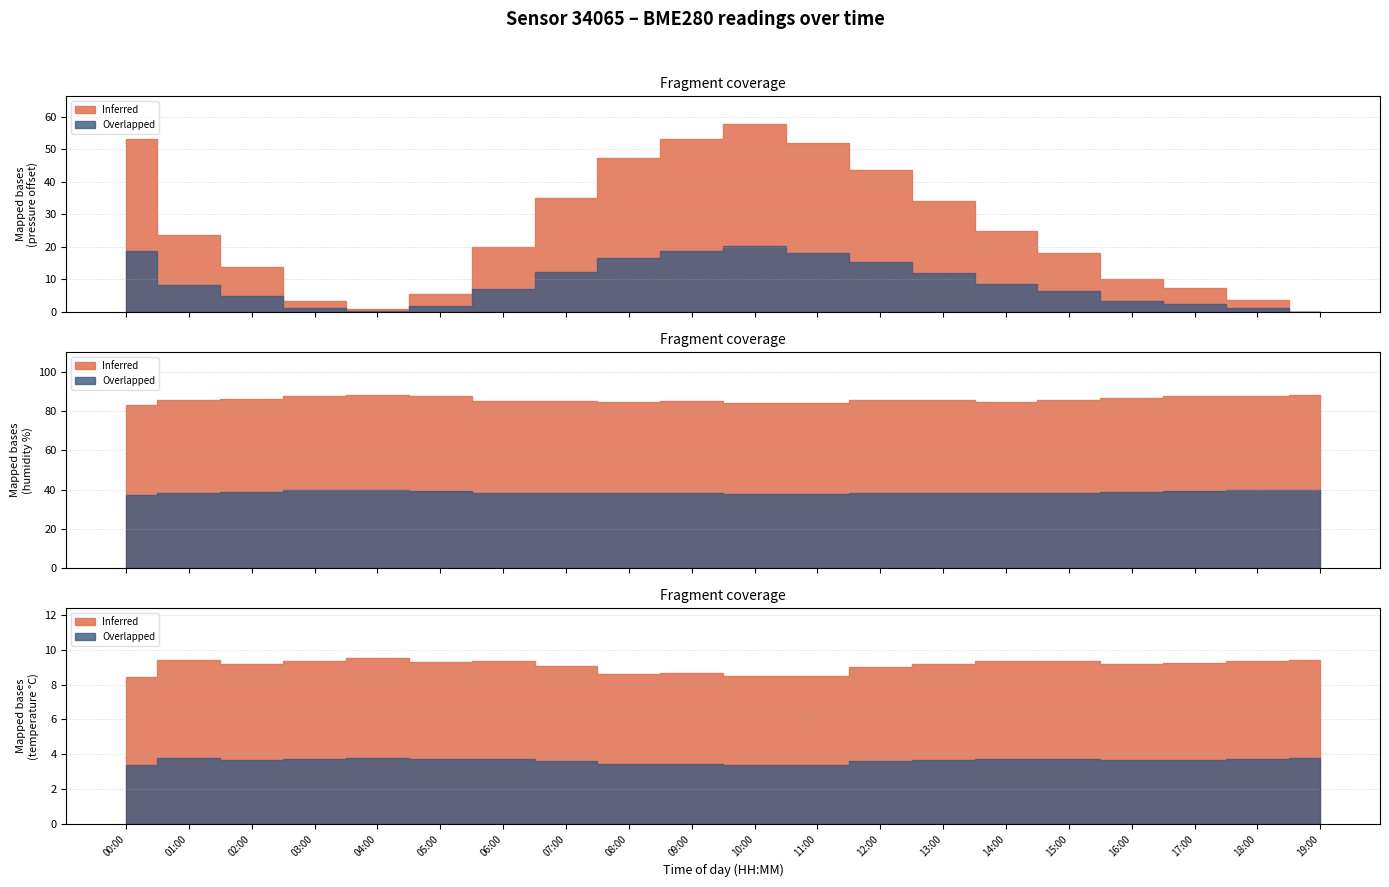

Reading left to right, transcribe all the data shown in this chart.

pressure: 00:00=96558.8	01:00=96529.3	02:00=96519.2	03:00=96508.8	04:00=96506.4	05:00=96511.0	06:00=96525.4	07:00=96540.5	08:00=96552.8	09:00=96558.7	10:00=96563.1	11:00=96557.4	12:00=96549.1	13:00=96539.7	14:00=96530.4	15:00=96523.6	16:00=96515.5	17:00=96512.9	18:00=96509.2	19:00=96505.5
humidity: 00:00=83.1	01:00=85.4	02:00=86.4	03:00=87.8	04:00=88.2	05:00=87.7	06:00=85.3	07:00=85.4	08:00=84.7	09:00=85.1	10:00=84.3	11:00=84.0	12:00=85.5	13:00=85.4	14:00=84.8	15:00=85.5	16:00=86.6	17:00=87.6	18:00=87.9	19:00=88.2
temperature: 00:00=8.5	01:00=9.4	02:00=9.2	03:00=9.3	04:00=9.5	05:00=9.3	06:00=9.3	07:00=9.1	08:00=8.6	09:00=8.7	10:00=8.5	11:00=8.5	12:00=9.0	13:00=9.2	14:00=9.3	15:00=9.3	16:00=9.2	17:00=9.2	18:00=9.4	19:00=9.4